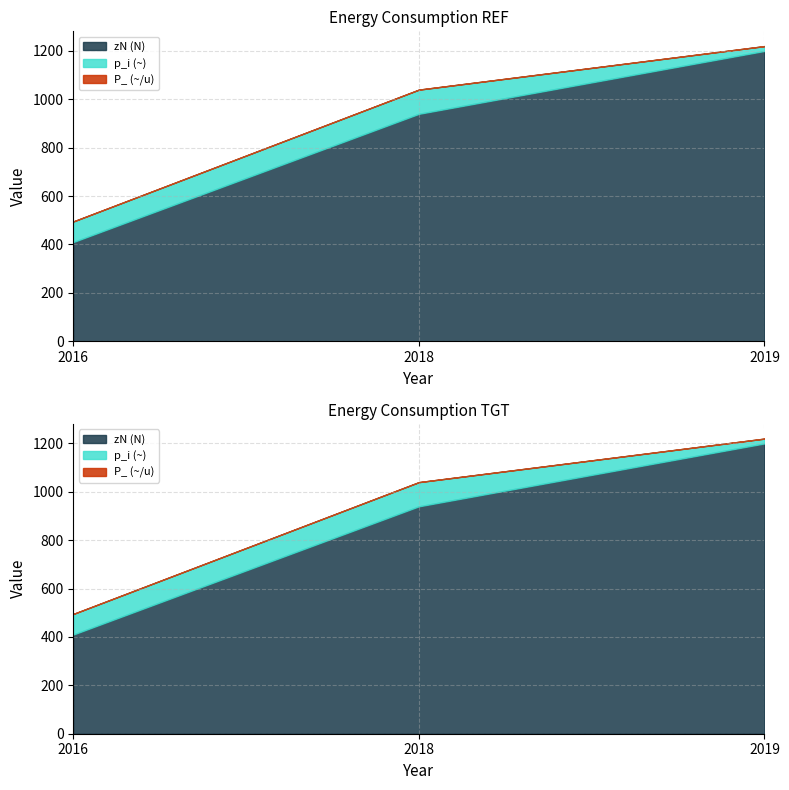

What are all the series names shown in the legend?

zN (N), p_i (~), P_ (~/u)